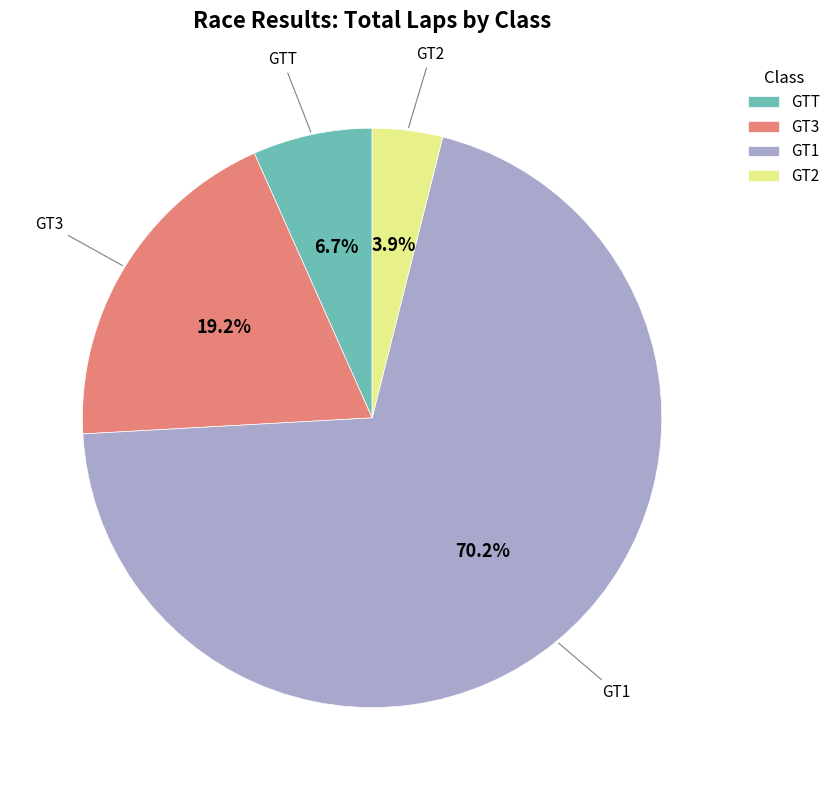

Is there any slice that represents more than half of the pie?

Yes